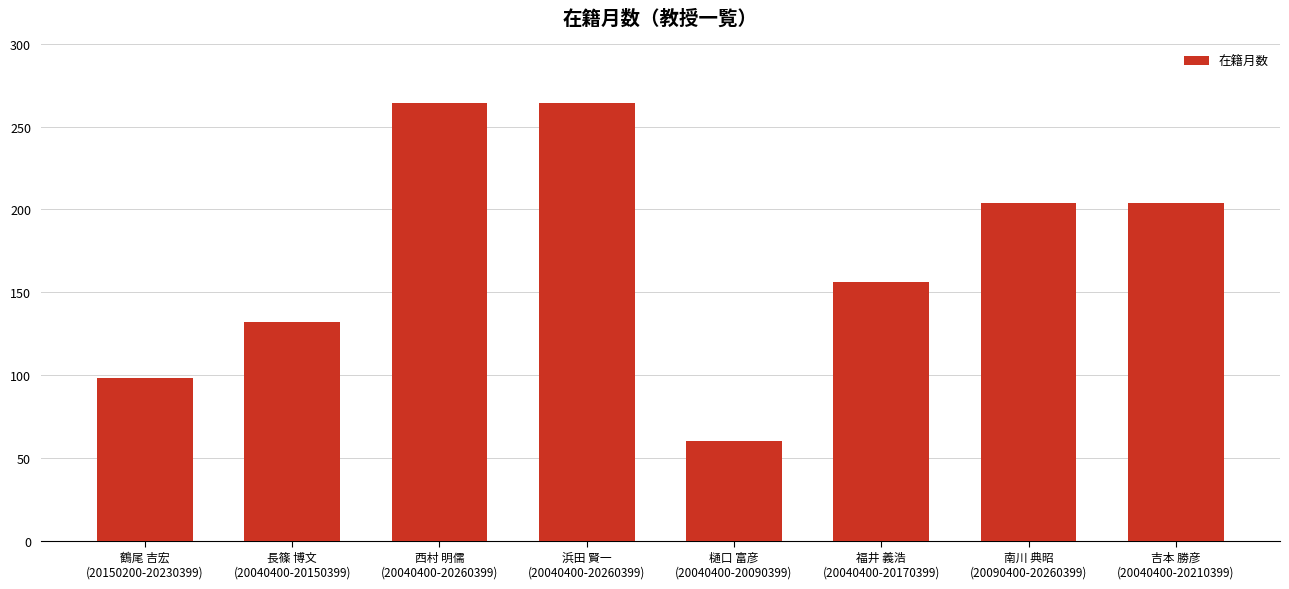

How many bars are there in total?

8